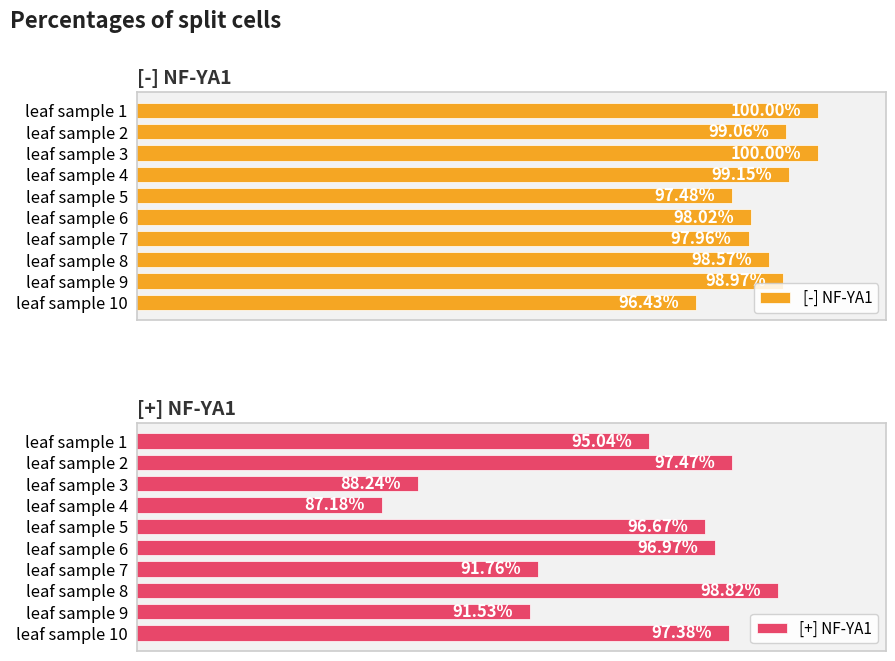

Does the chart contain stacked bars?

No